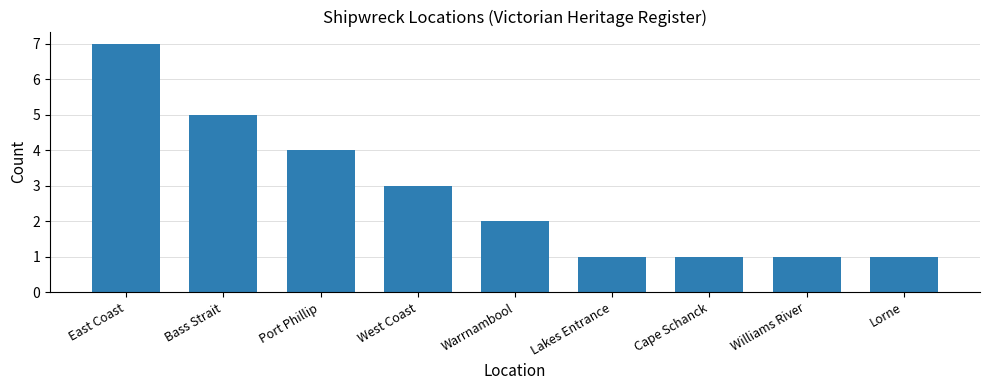

Count the number of categories in the chart.

9